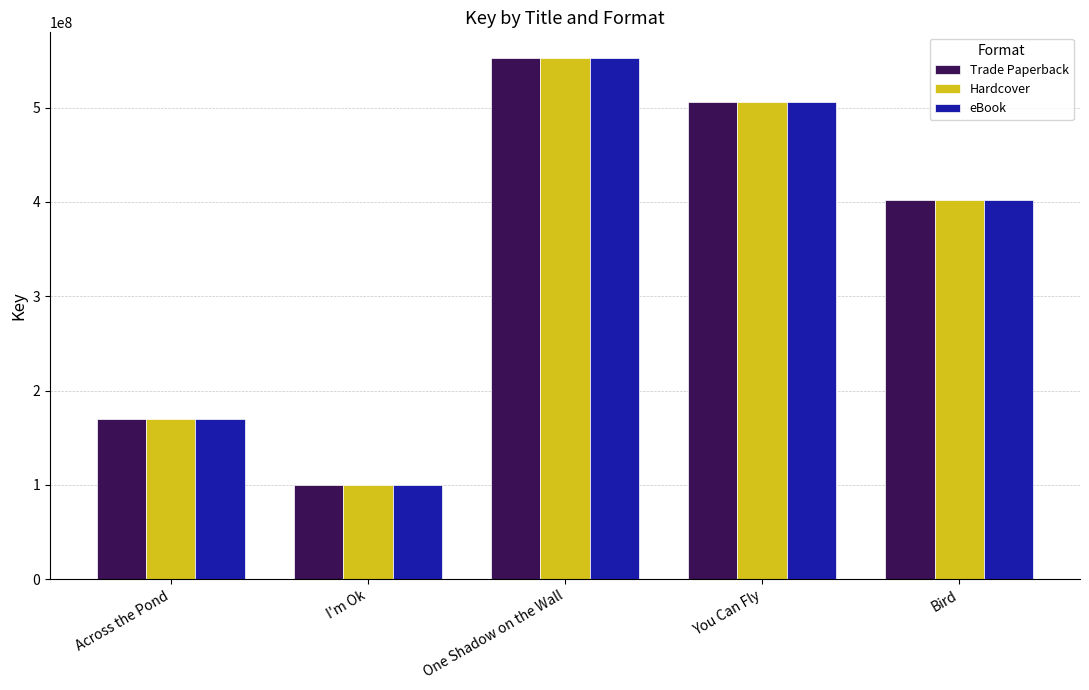

At which label does Hardcover reach its minimum?

I'm Ok